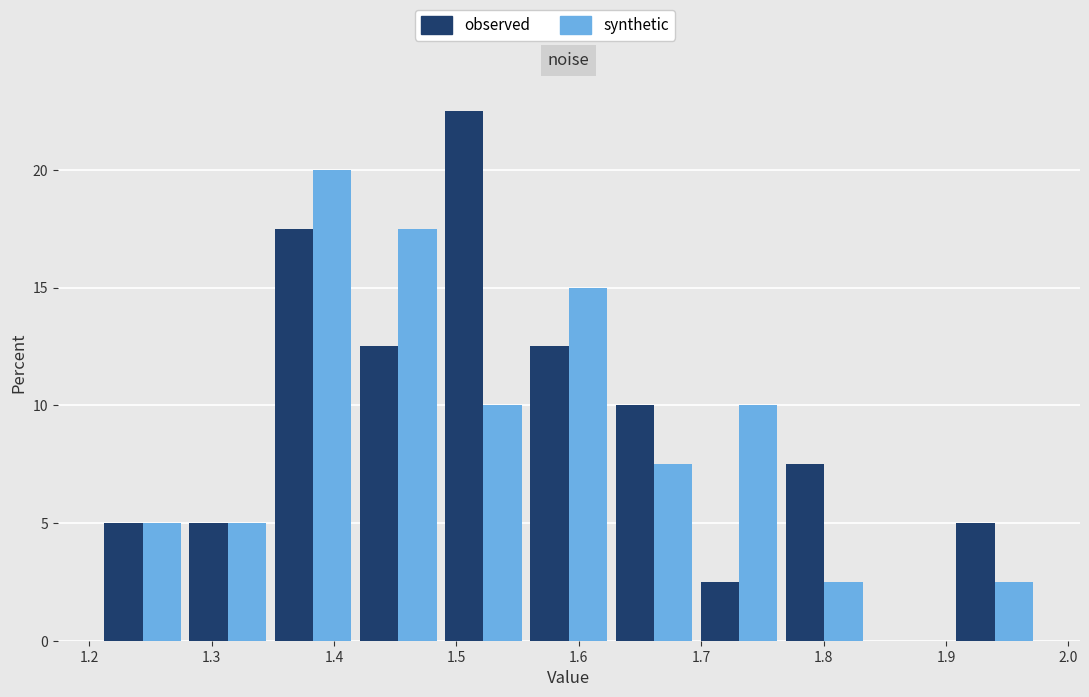

Reading left to right, transcribe this chart: for each range on the x-axis, give the height of each series' bar. Neither the bar edges nor the heights are printed on the chart, so give them approximately, as read against the axes.

1.21 to 1.28: observed=5.0	synthetic=5.0
1.28 to 1.35: observed=5.0	synthetic=5.0
1.35 to 1.42: observed=17.5	synthetic=20.0
1.42 to 1.49: observed=12.5	synthetic=17.5
1.49 to 1.56: observed=22.5	synthetic=10.0
1.56 to 1.63: observed=12.5	synthetic=15.0
1.63 to 1.70: observed=10.0	synthetic=7.5
1.70 to 1.77: observed=2.5	synthetic=10.0
1.77 to 1.84: observed=7.5	synthetic=2.5
1.84 to 1.91: observed=0	synthetic=0
1.91 to 1.97: observed=5.0	synthetic=2.5